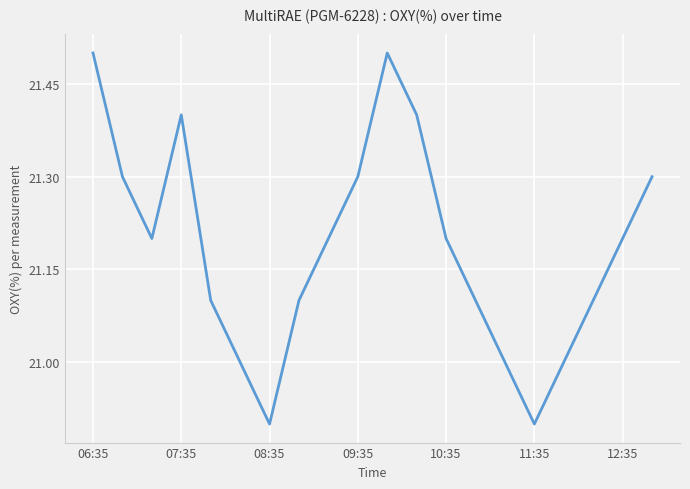

What is the minimum value shown in the chart?

20.9